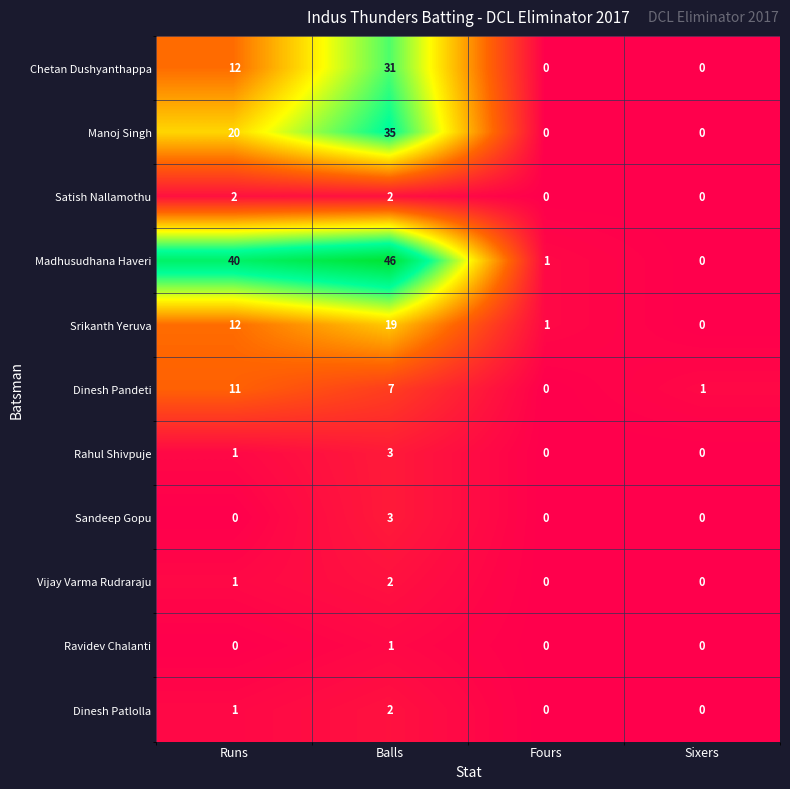

Is it true that Satish Nallamothu equals 1 at Runs?

False